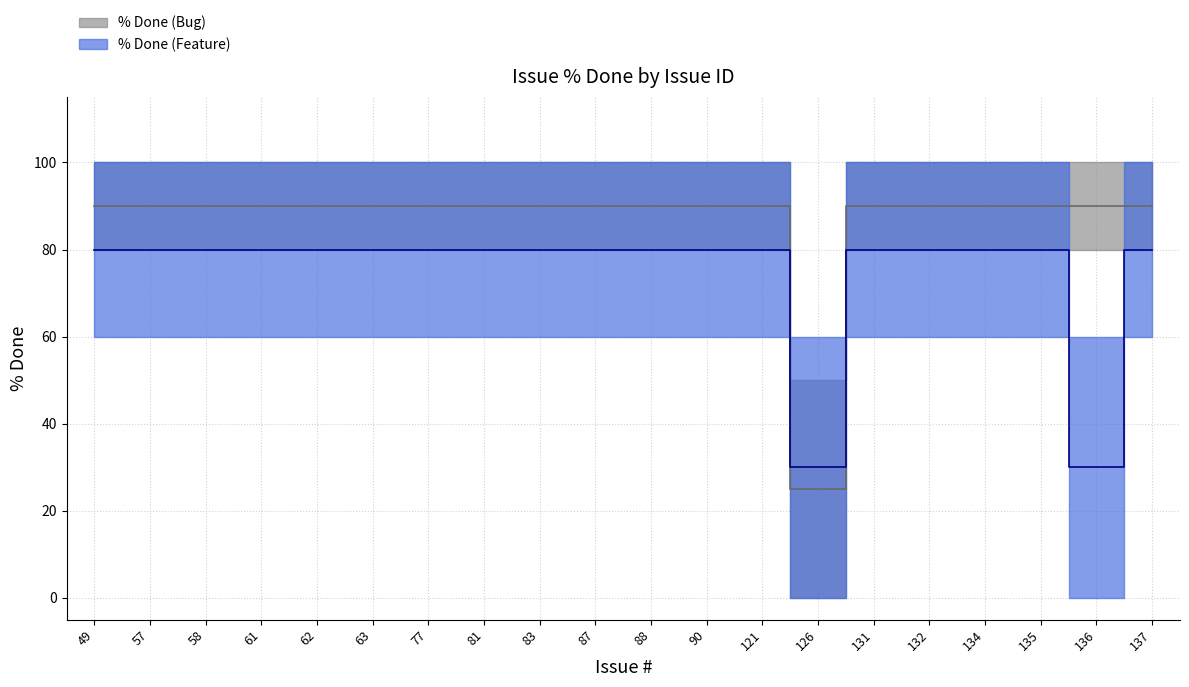

Count the number of data series in this chart.

2